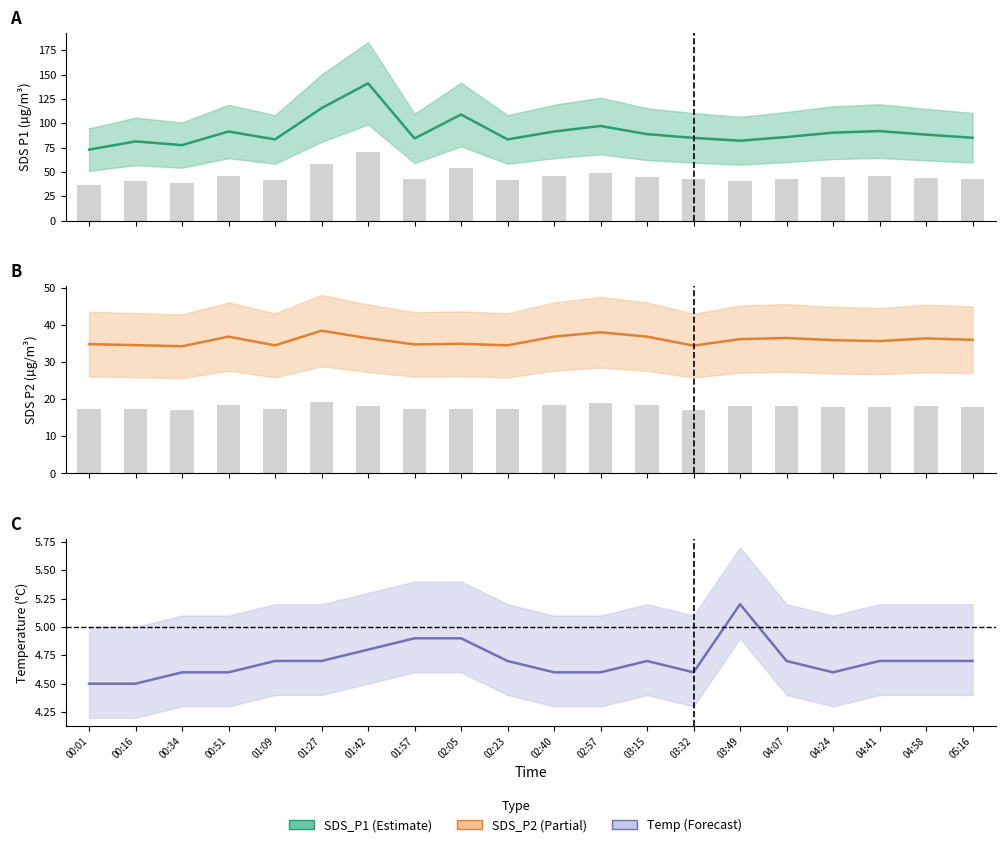

Rank the series at 05:16 from lowest to highest value.

Temp, SDS_P2 bar, SDS_P2, SDS_P1 bar, SDS_P1